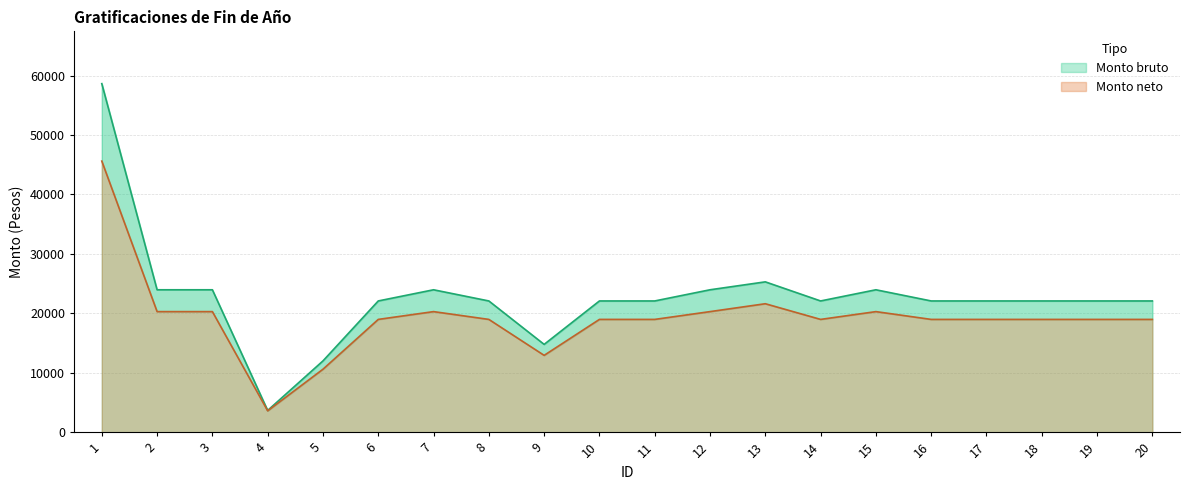

How many data points in Monto bruto are less than 22092?

3